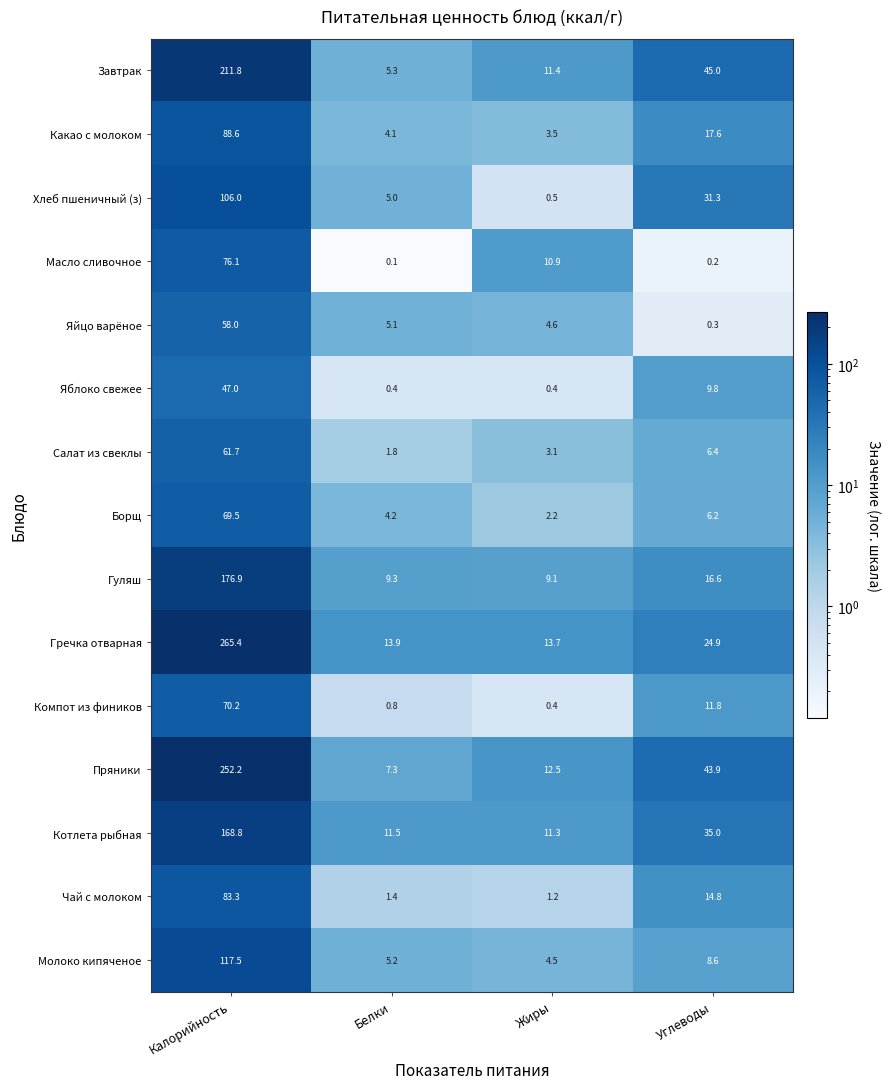

What is the average value of the Яйцо варёное series?

17.0